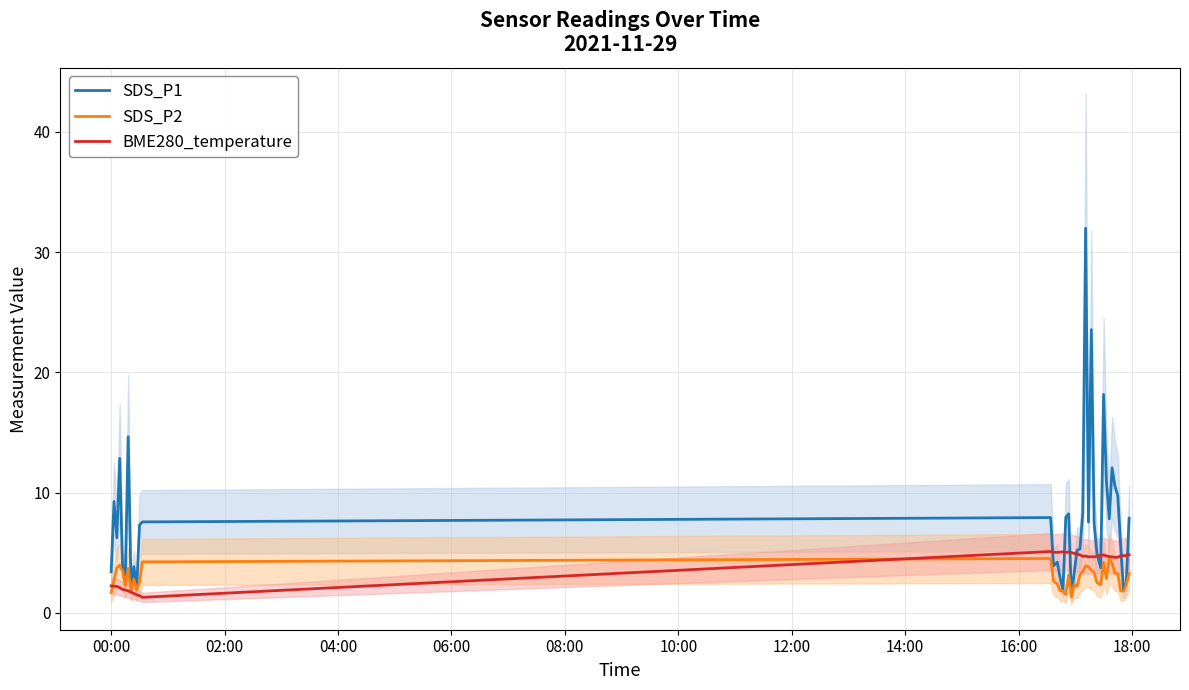

What is the lowest value of the BME280_temperature series?

1.3